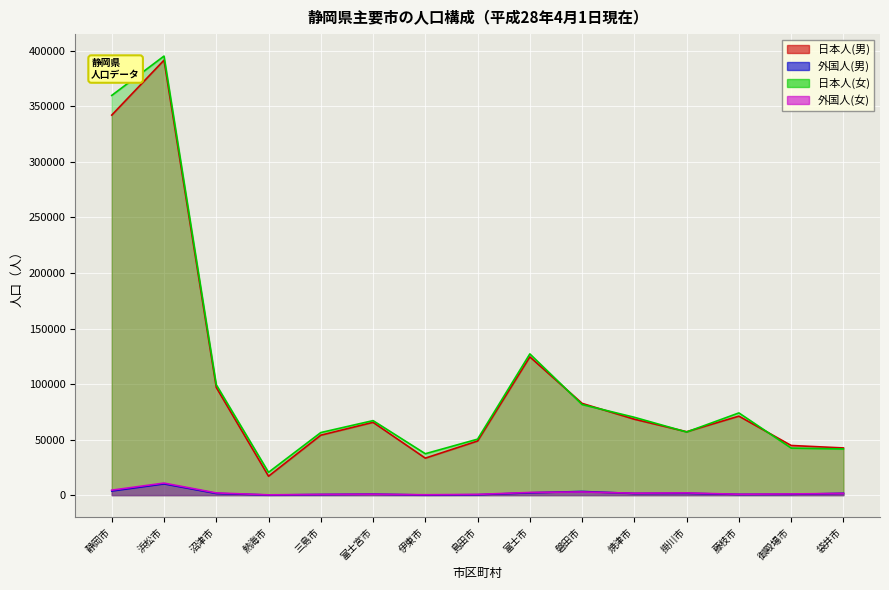

In 日本人(男), how many points are lower than both neighbors (excluding endpoints)?

3